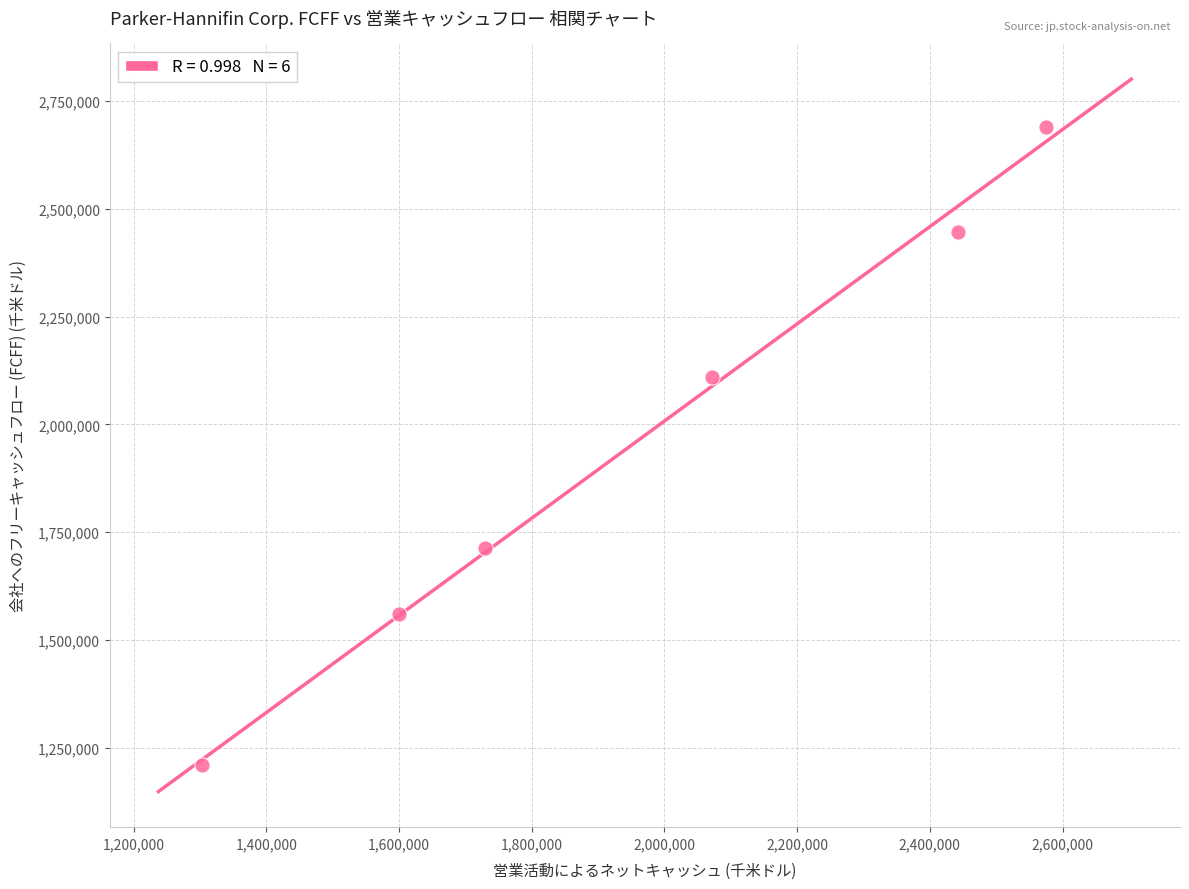

What Y value in the scatter plot is closest to 1950385?

2110646